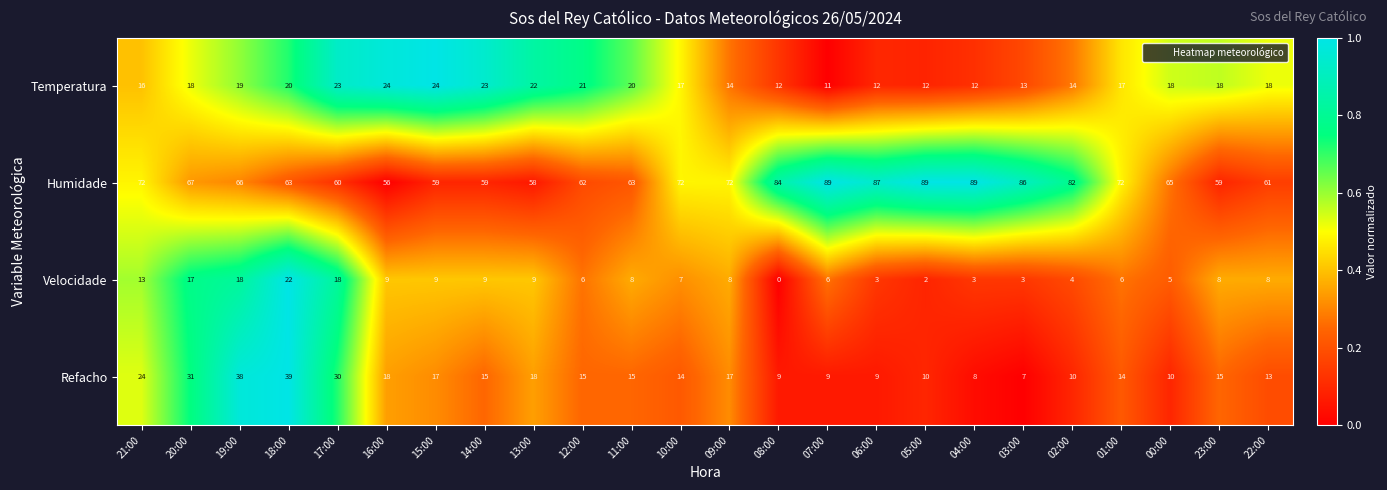

What is the average value of the Temperatura series?

17